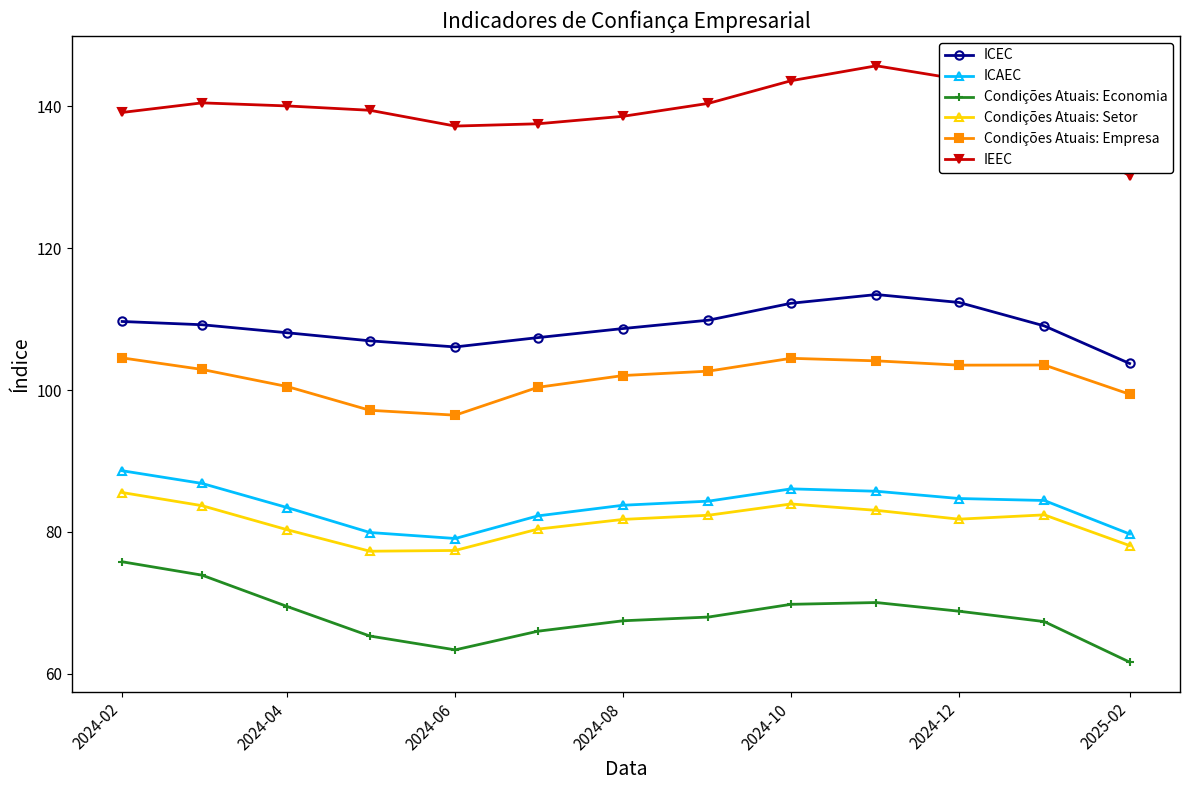

What is the sum of all Condições Atuais: Setor values?

1057.9